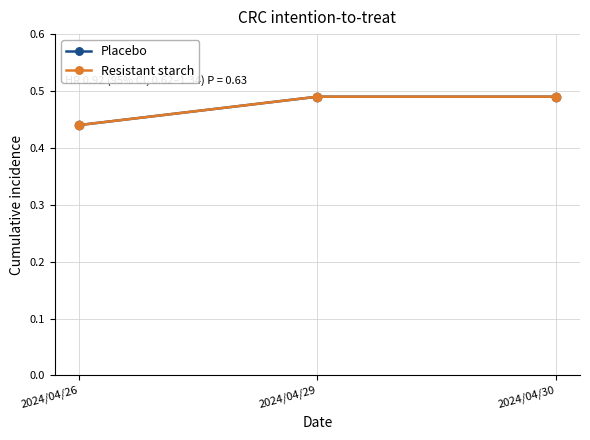

Is this an area chart (filled region under the line)?

No